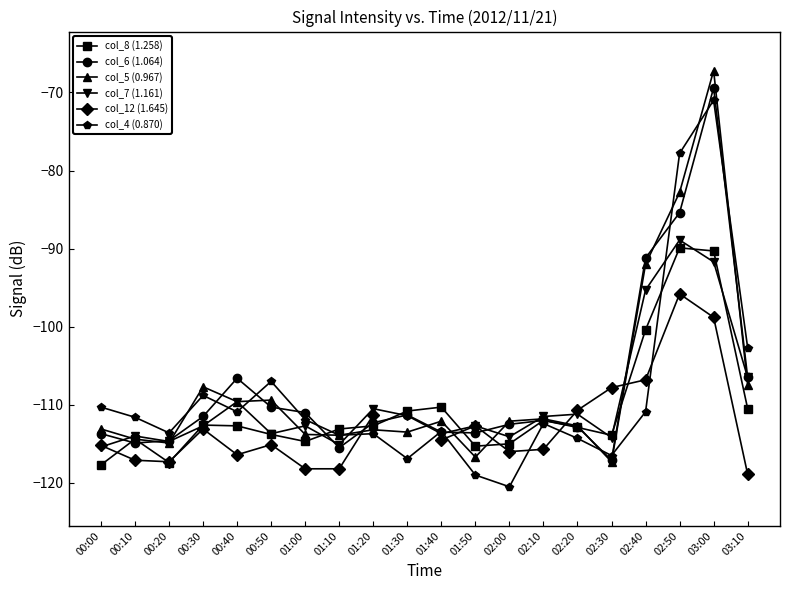

What is the smallest value displayed?

-120.5